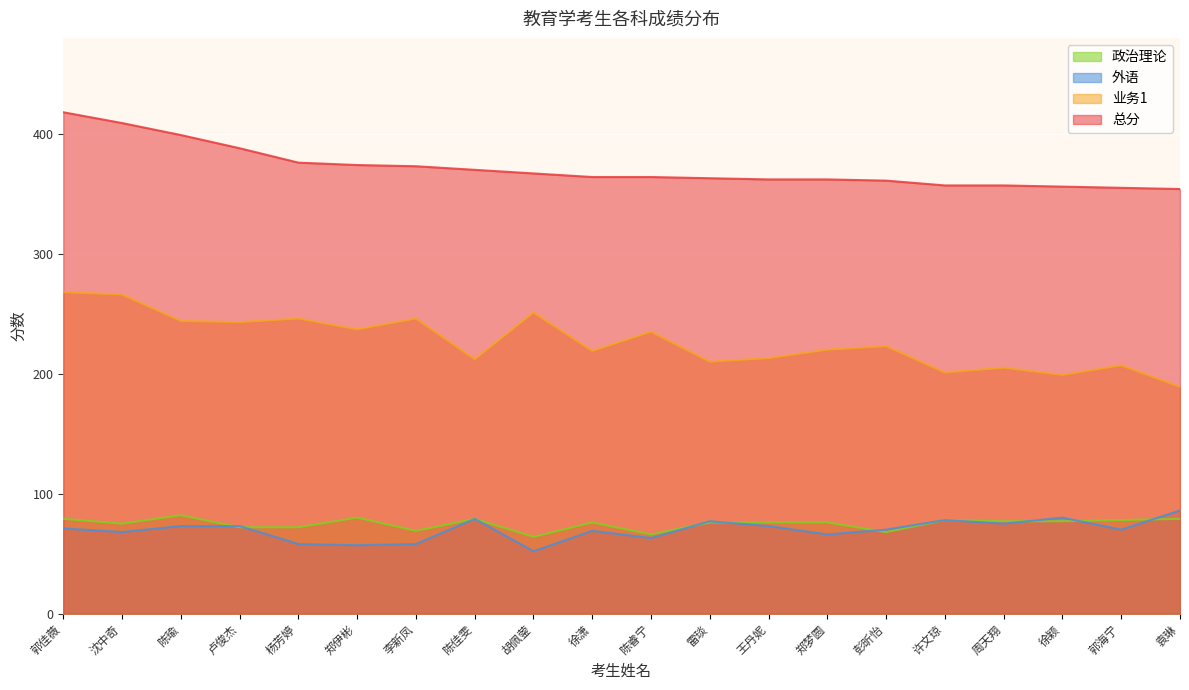

Which series changed the most between 雷琰 and 郭海宁?

总分